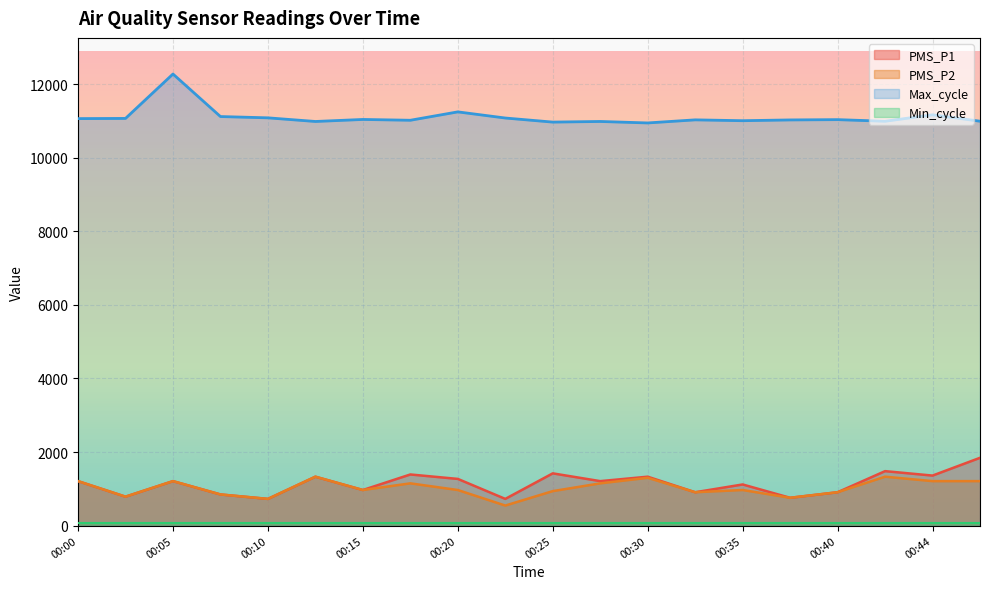

What is the maximum value for PMS_P1?

1842.3